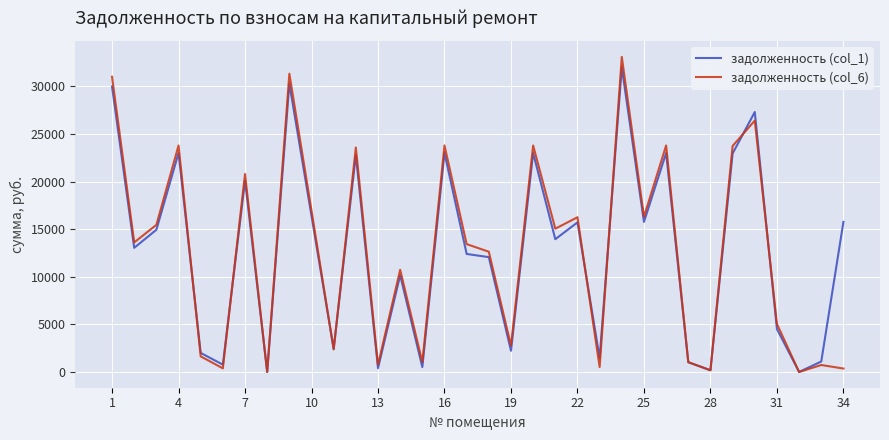

How many values in the задолженность (col_6) series are below 13614?

17